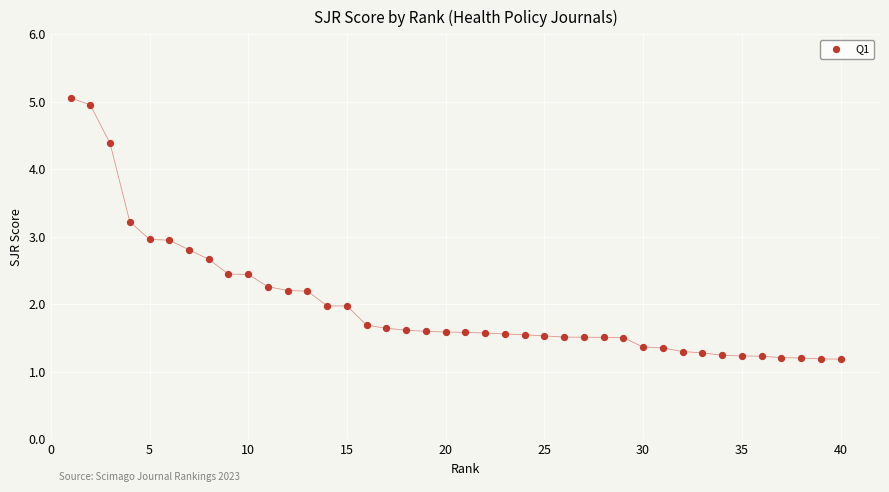

What is the range of X values (max minus min)?

39.0